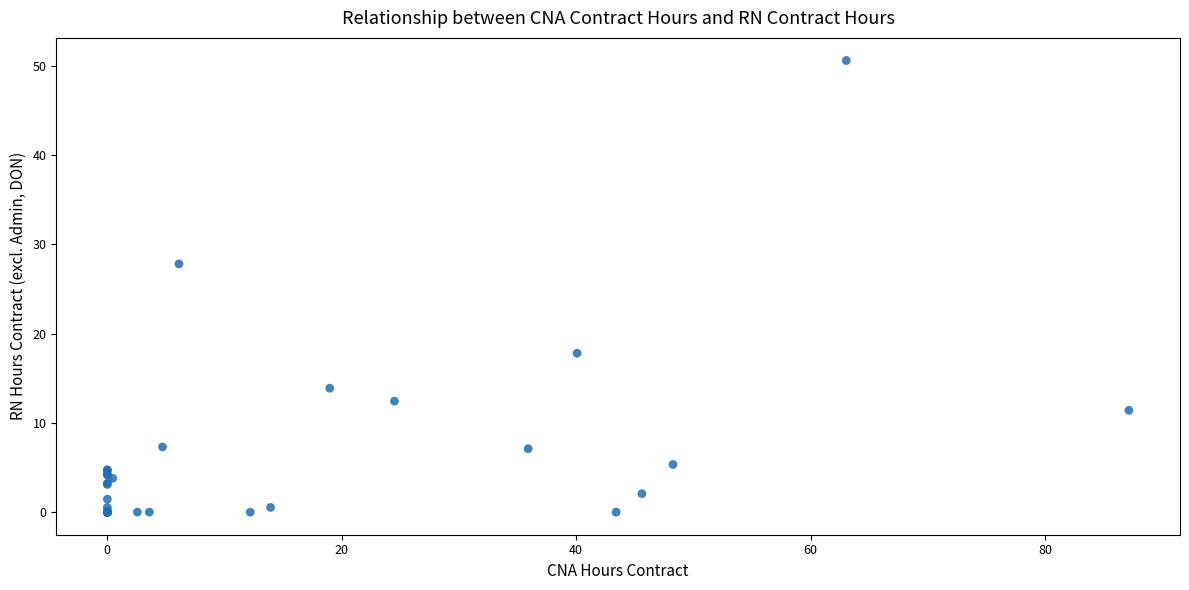

What Y value in the scatter plot is closest to 25?

27.8